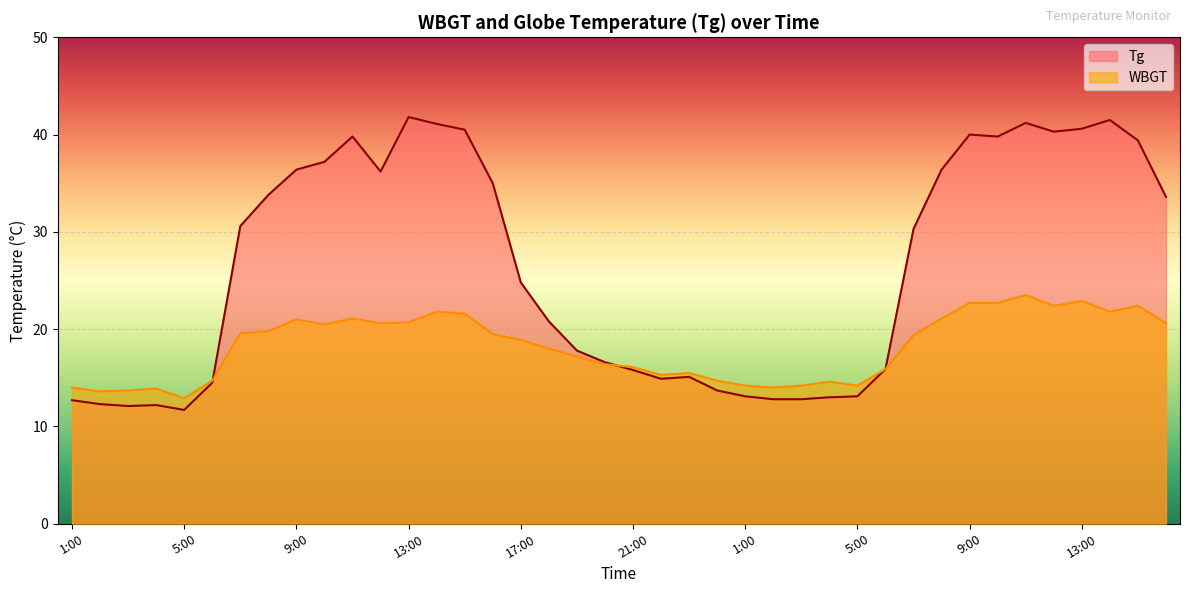

Which series changed the most between 17 and 35?

Tg line